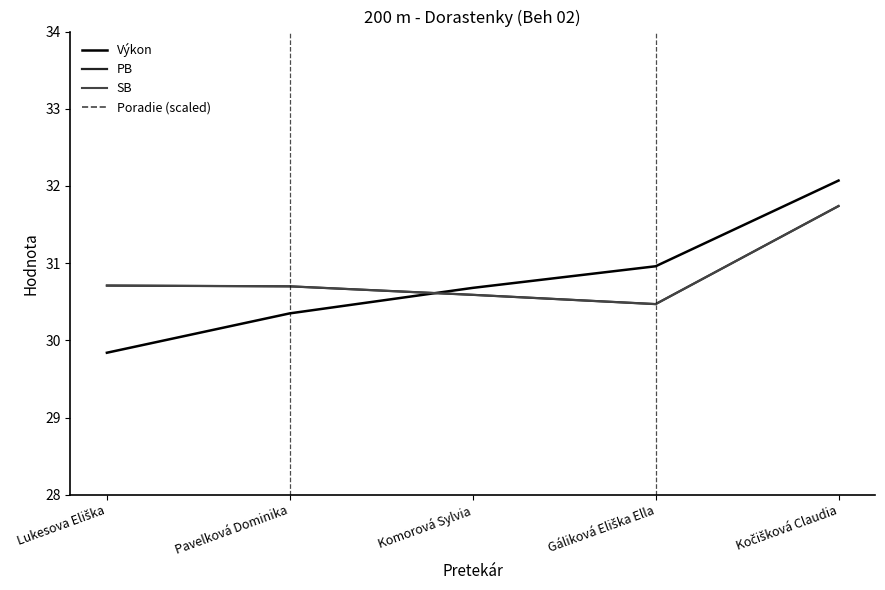

Rank the series at Lukesova Eliška from highest to lowest value.

Poradie (scaled), PB, SB, Výkon